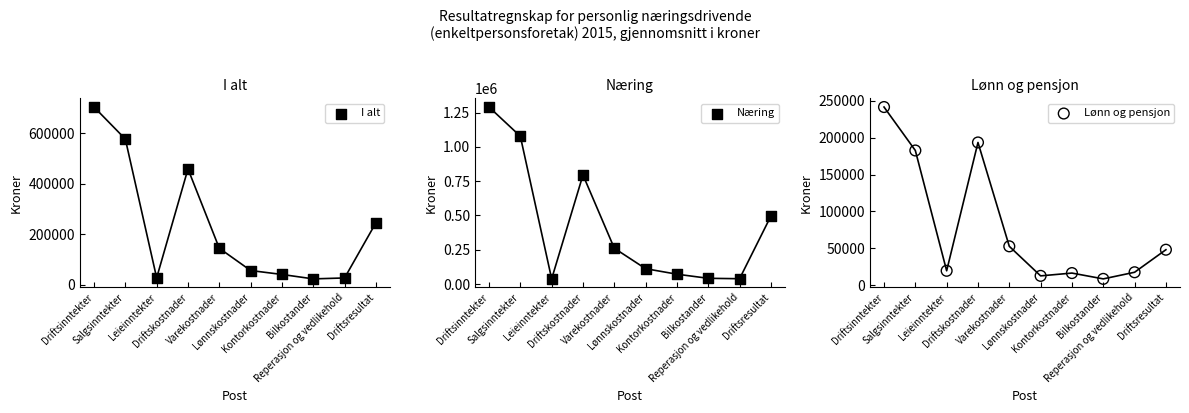

At how many categories does at least one series exceed 124860?

5